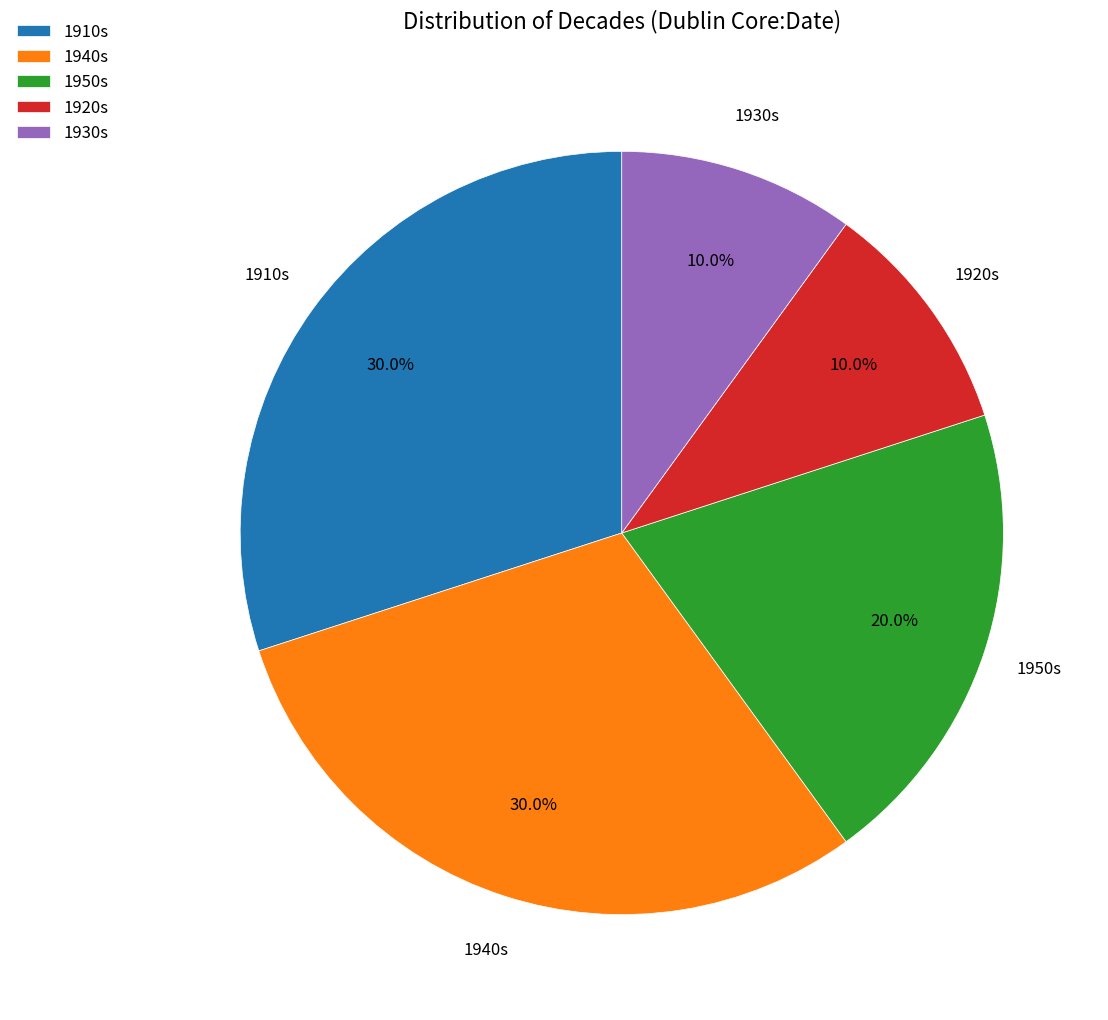

Is 1950s the majority of the pie?

No